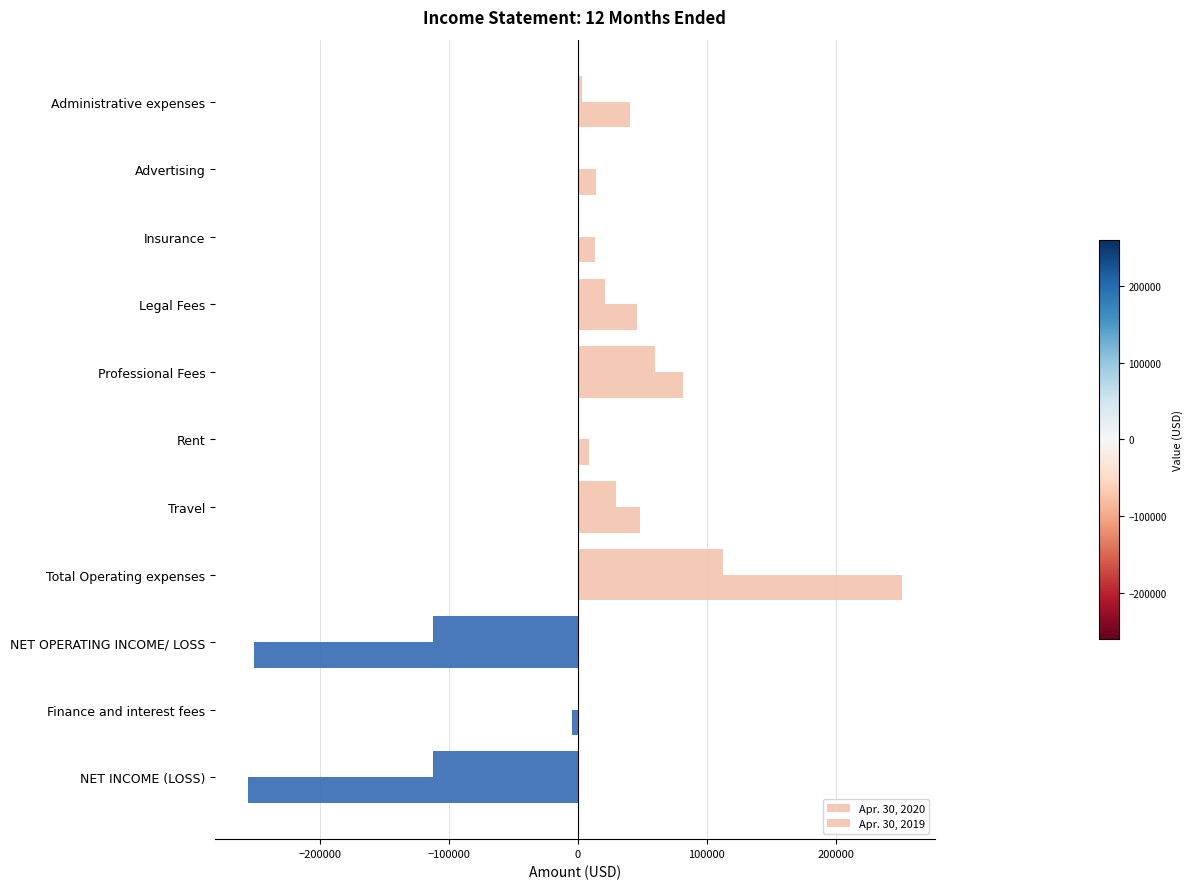

How many series are shown in this chart?

2